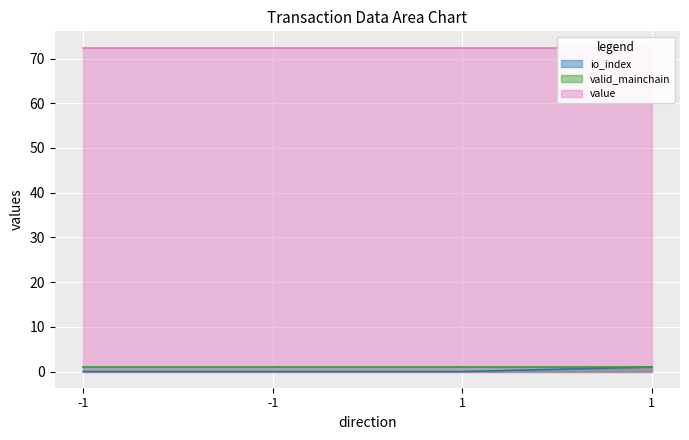

What is the value of the value point at the 4th from the left?

72.5